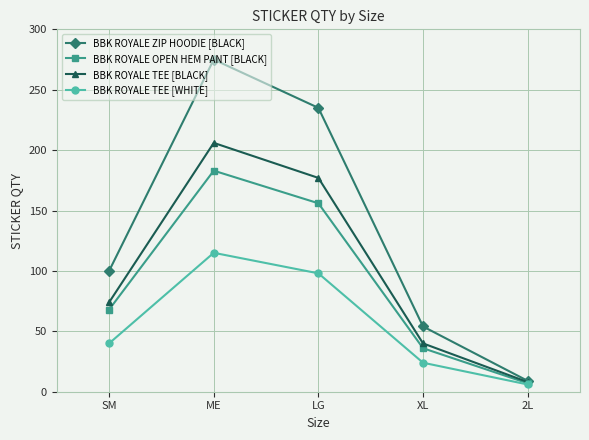

Which series has the largest range (max minus min)?

BBK ROYALE ZIP HOODIE [BLACK]